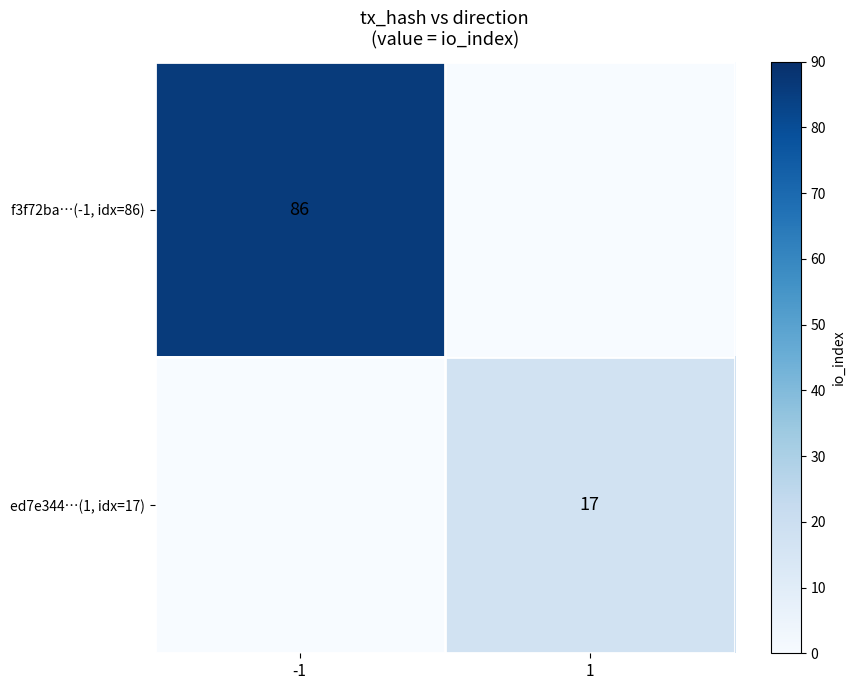

At which category does the chart reach its minimum across all series?

1